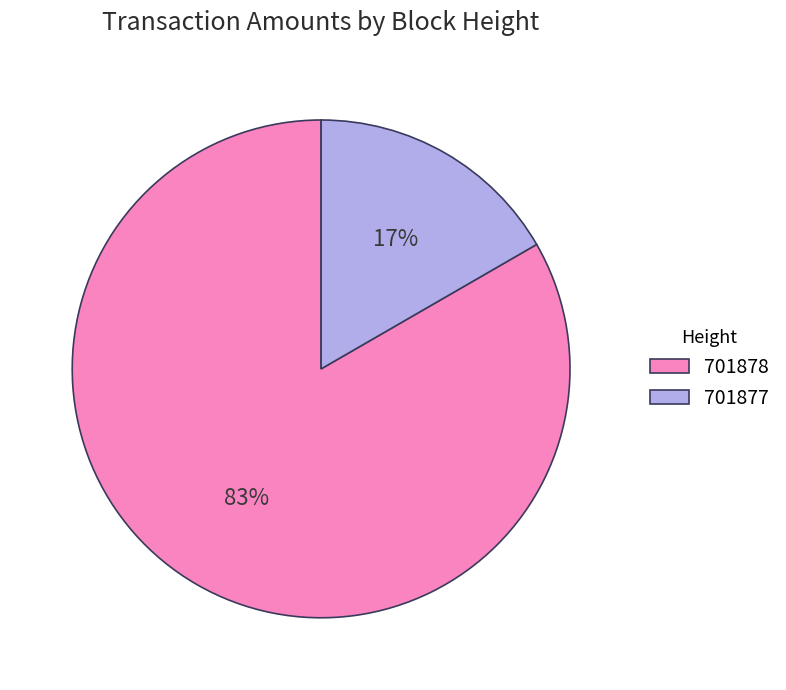

To the nearest percent, what percentage of the pie is 701877?

17%